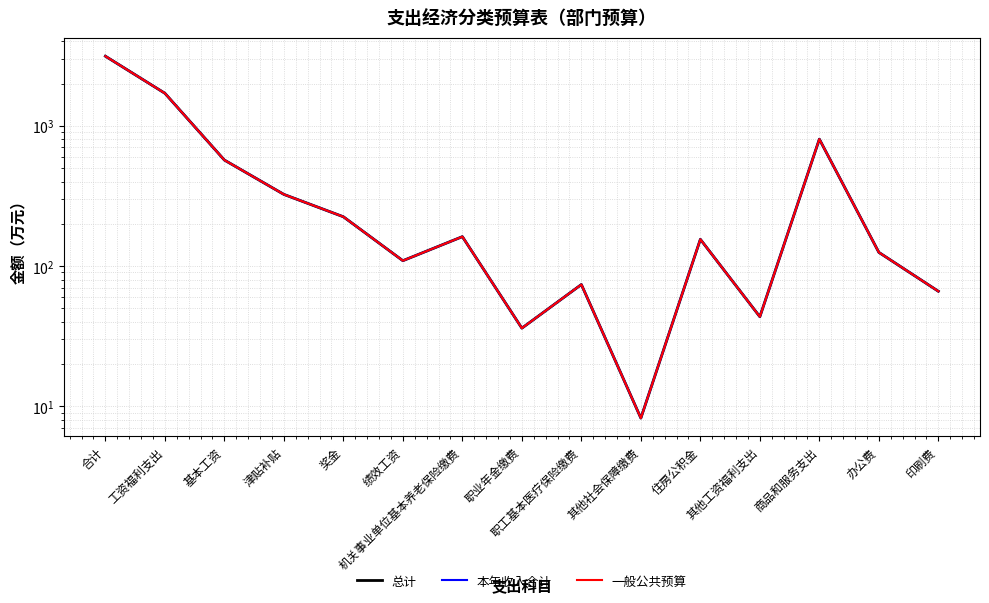

Which series has the widest spread of values?

总计